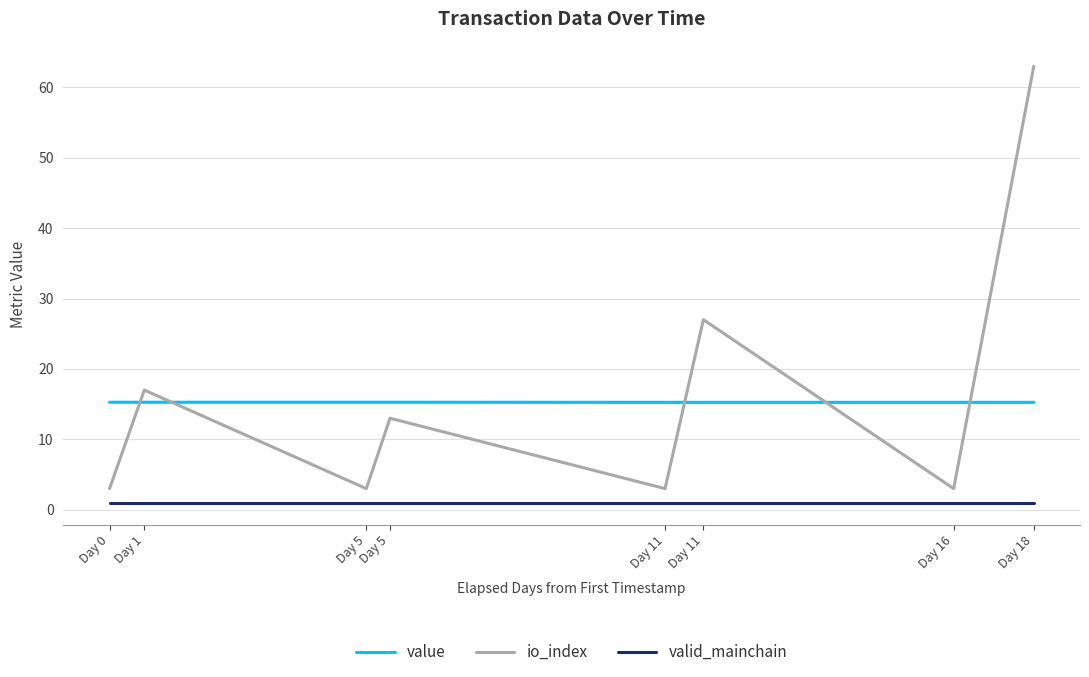

The value of value at Day 11 is 15.3. True or false?

True